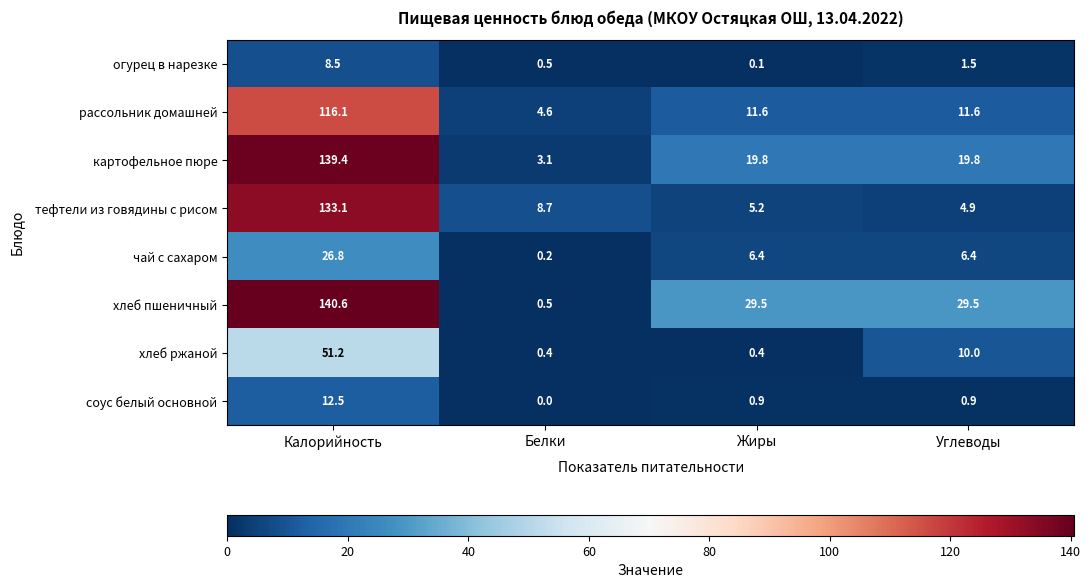

Is it true that огурец в нарезке equals 11.5 at Калорийность?

False